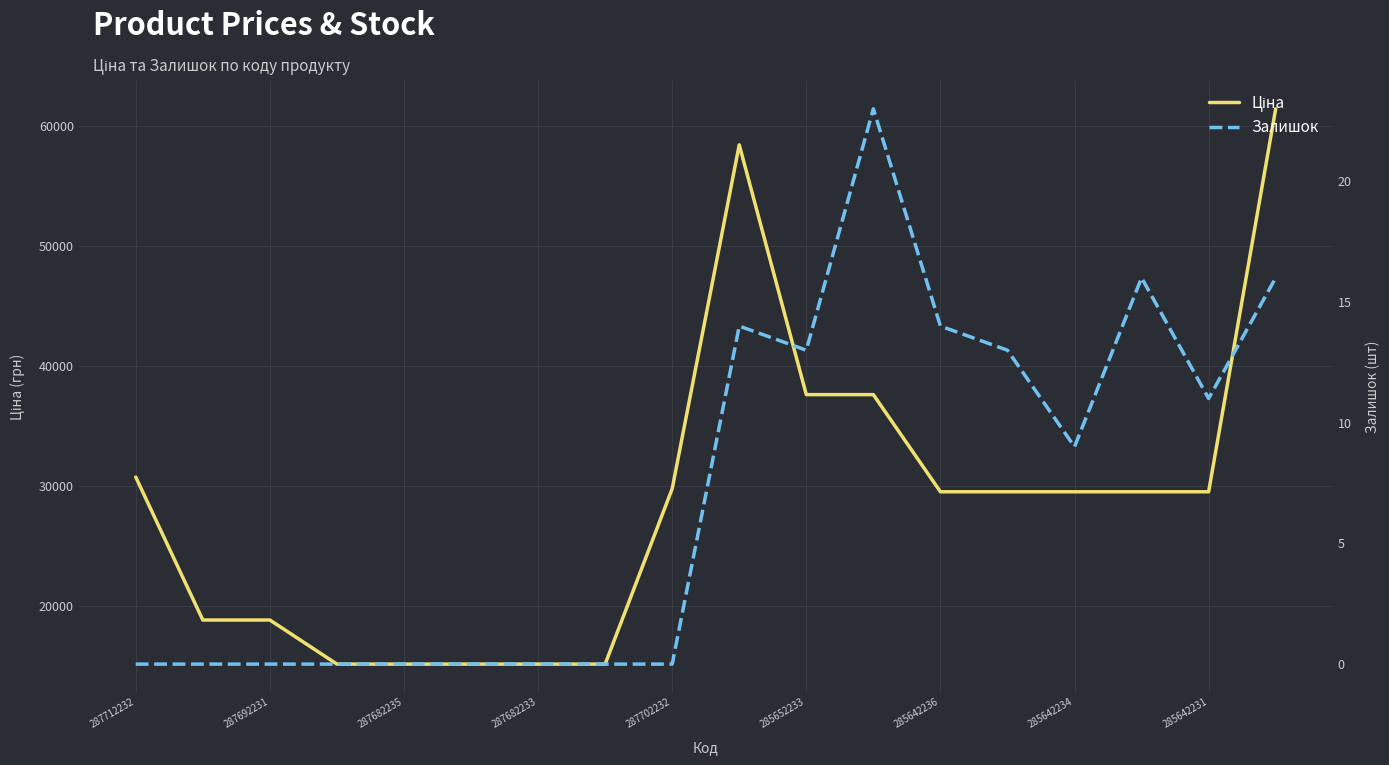

What is the sum of all Залишок values?

129.0